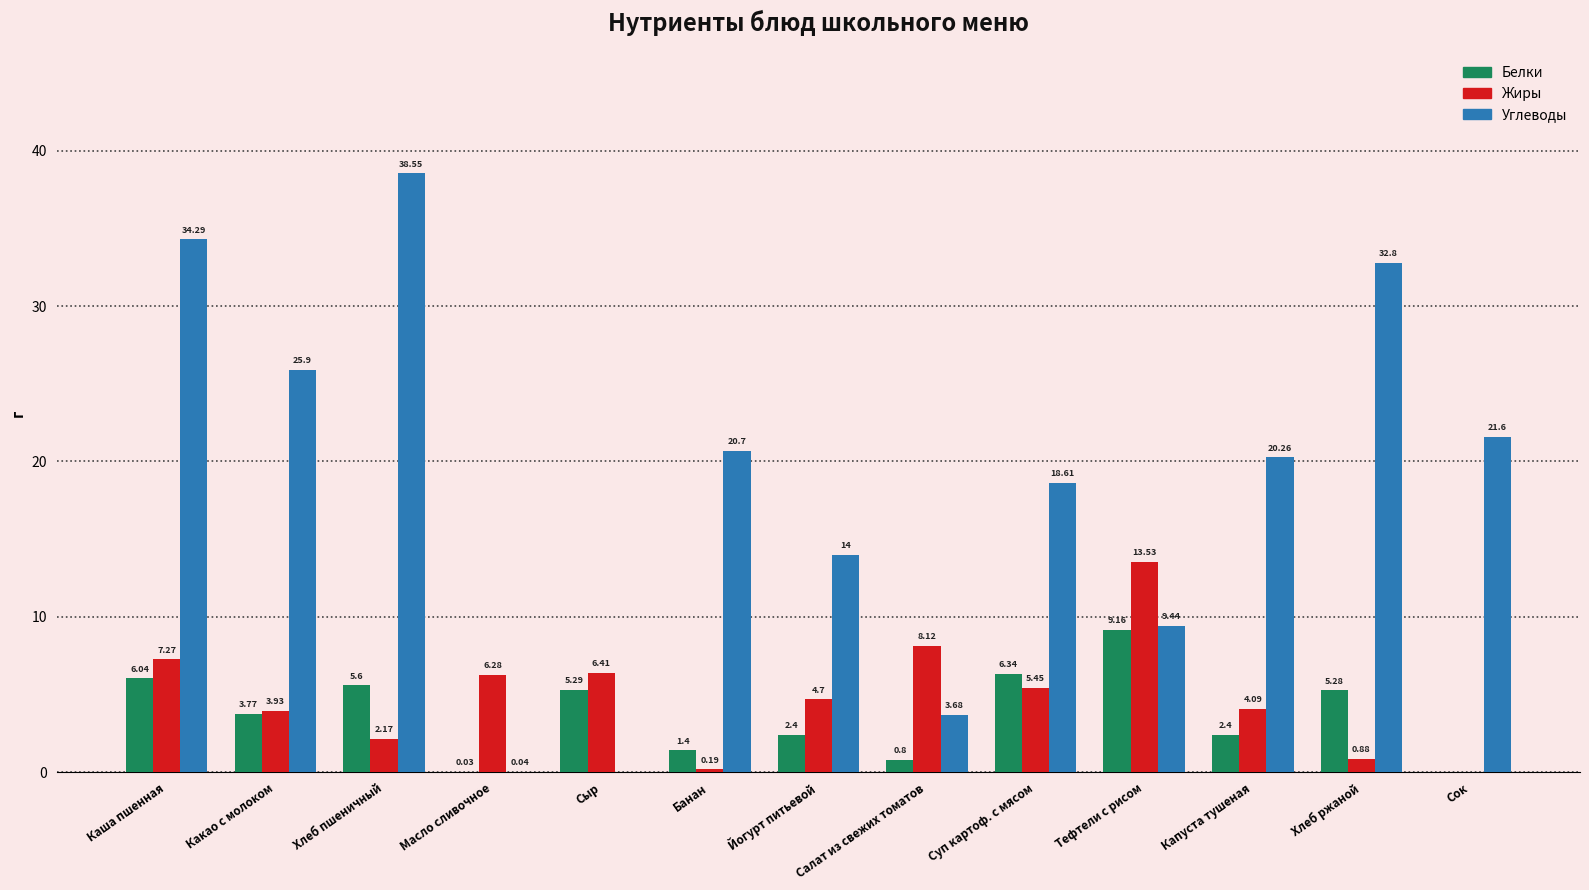

Between Какао с молоком and Капуста тушеная, which series saw the biggest shift?

Углеводы